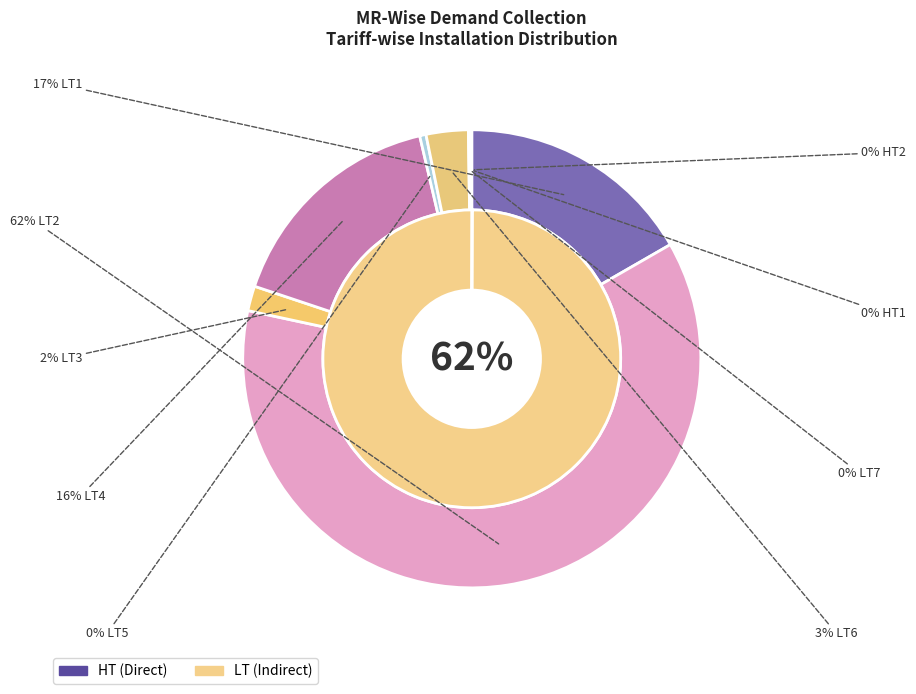

Count the number of slices in the pie.

9